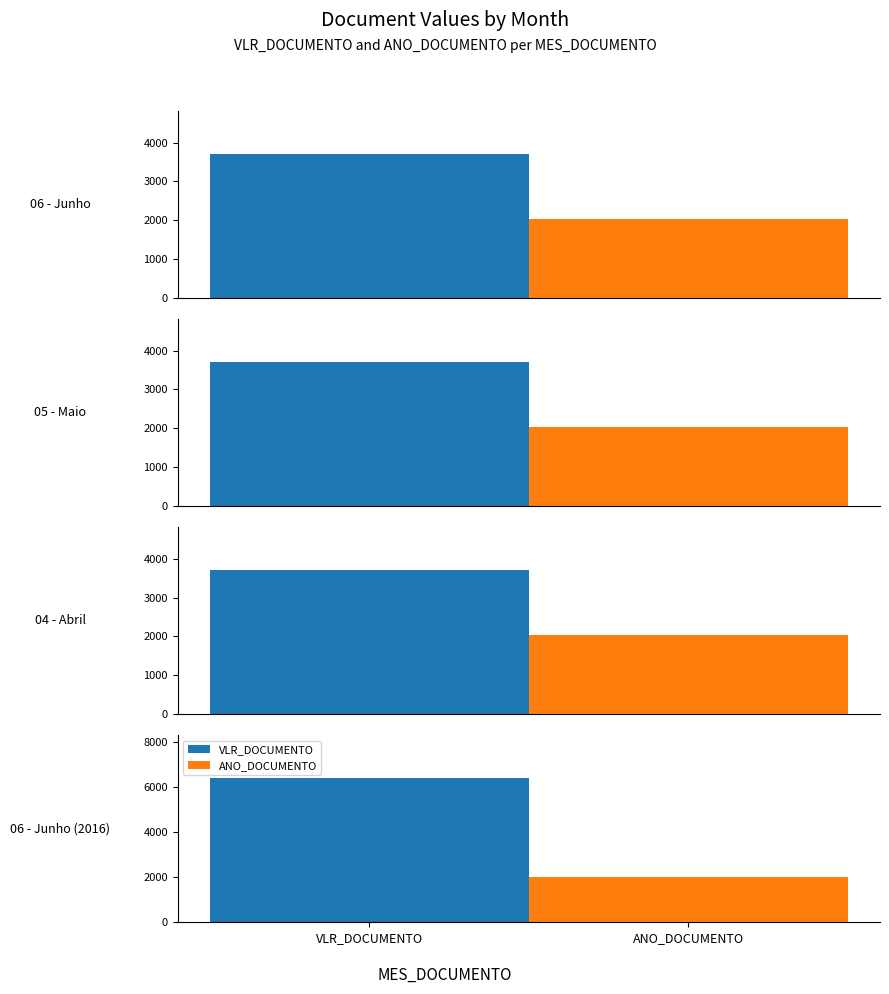

What is the difference between the maximum and second lowest values in the VLR_DOCUMENTO series?

2680